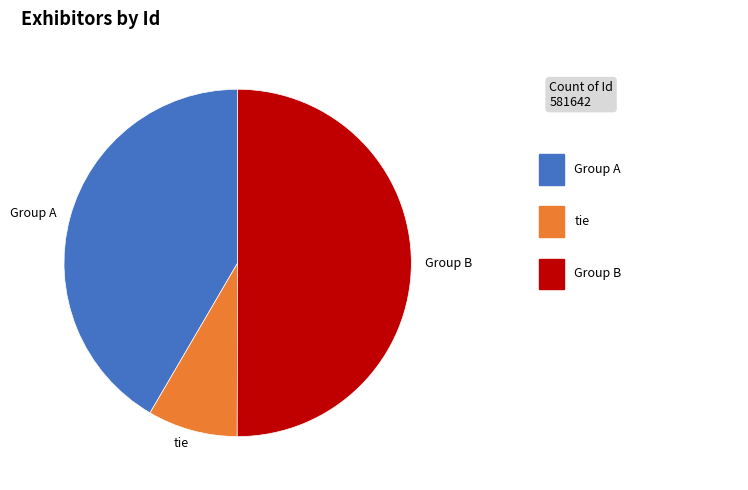

Which slice represents more than half of the pie?

Group B